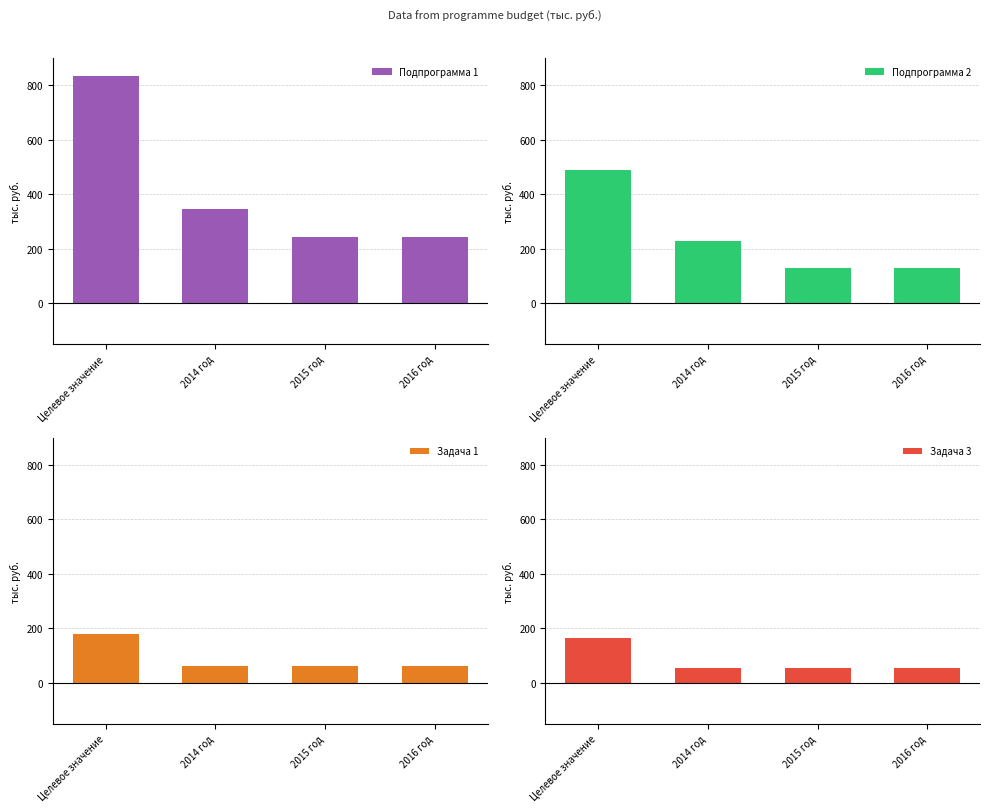

What is the total value across all series at 2014 год?

690